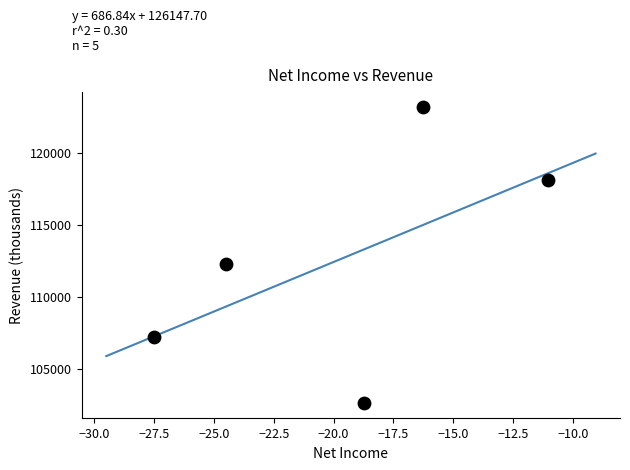

What is the range of Y values (max minus min)?

20541